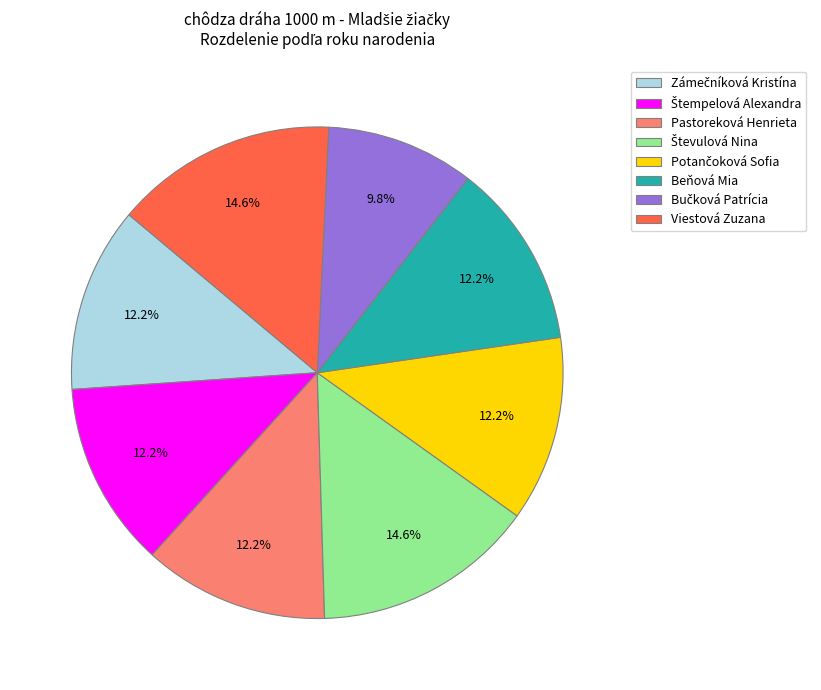

What percentage is NOT represented by Viestová Zuzana?

85.4%